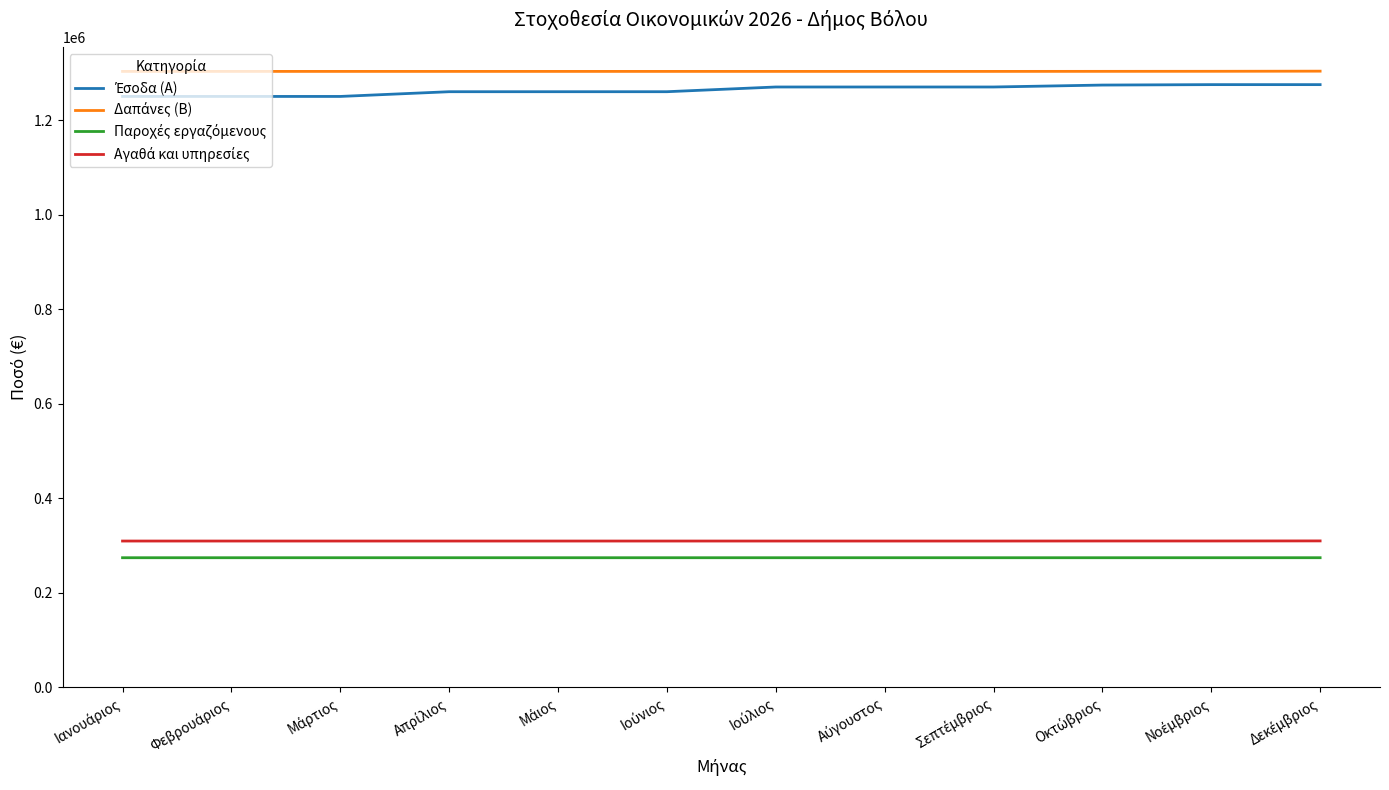

What is the minimum value shown in the chart?

273790.0